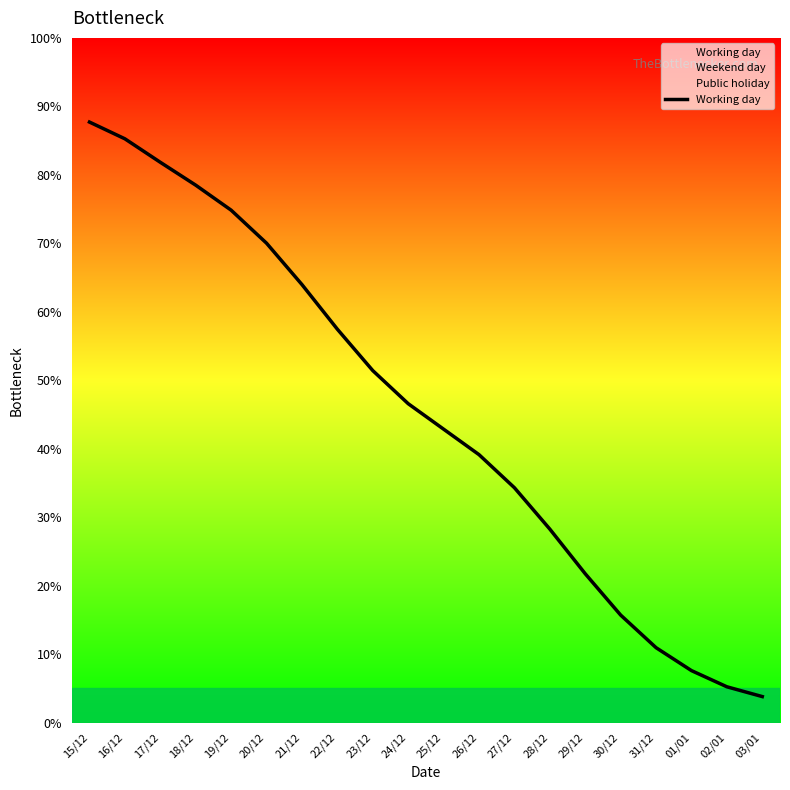

What is the value of the 18th point from the left?

7.6